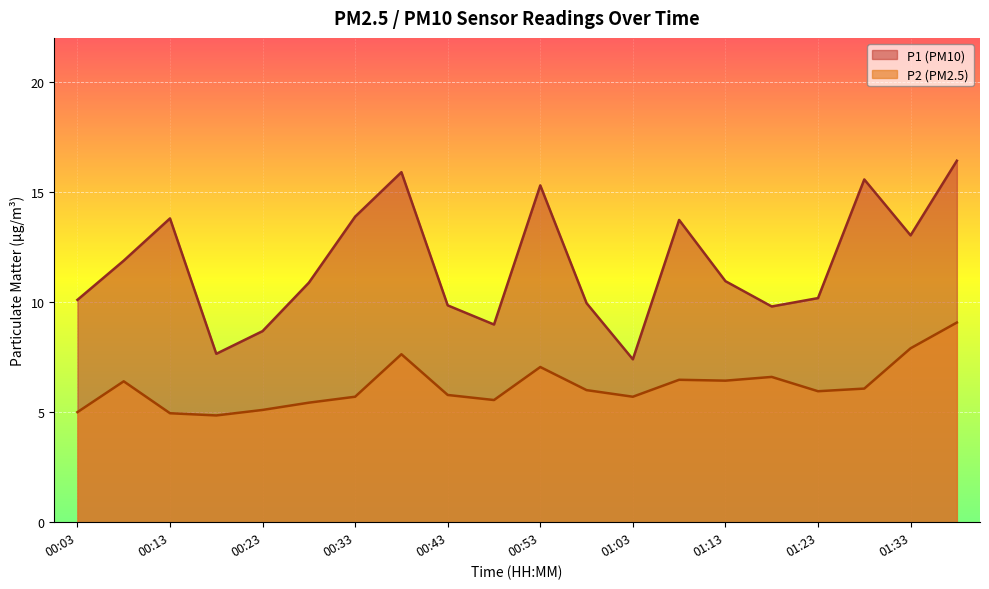

At how many categories does at least one series exceed 5?

20